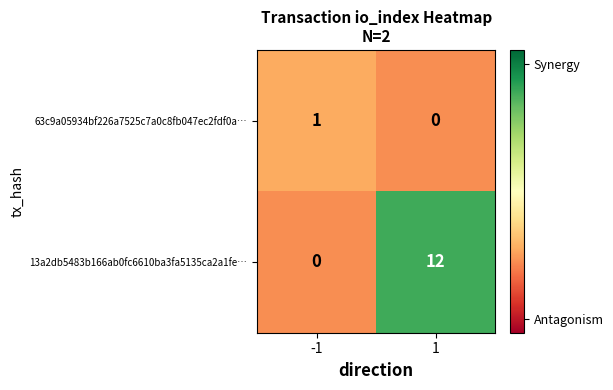

Which category has the highest value across all series?

1